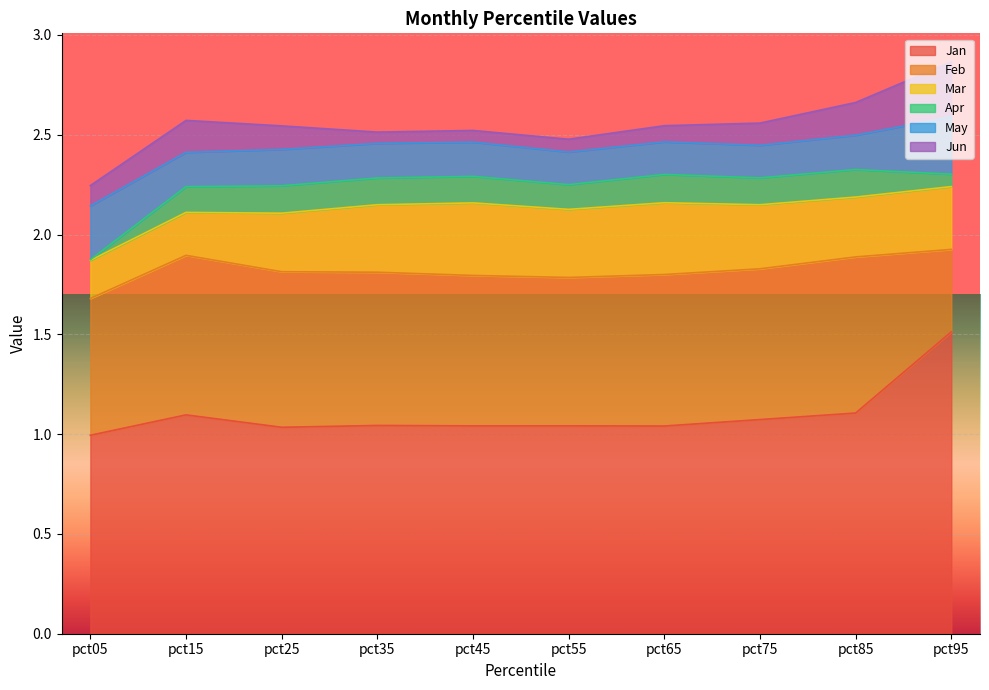

What is the value of the Apr point at the 6th from the left?

0.1